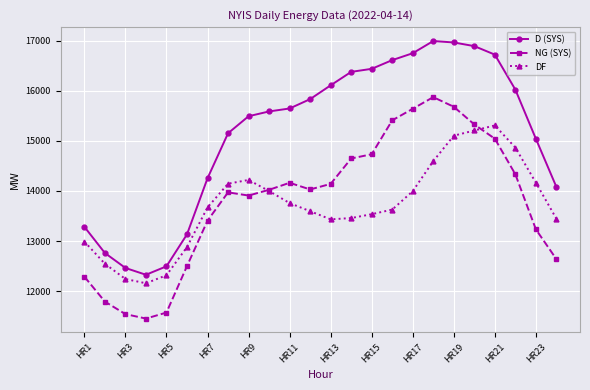

What is the maximum value for NG (SYS)?

15877